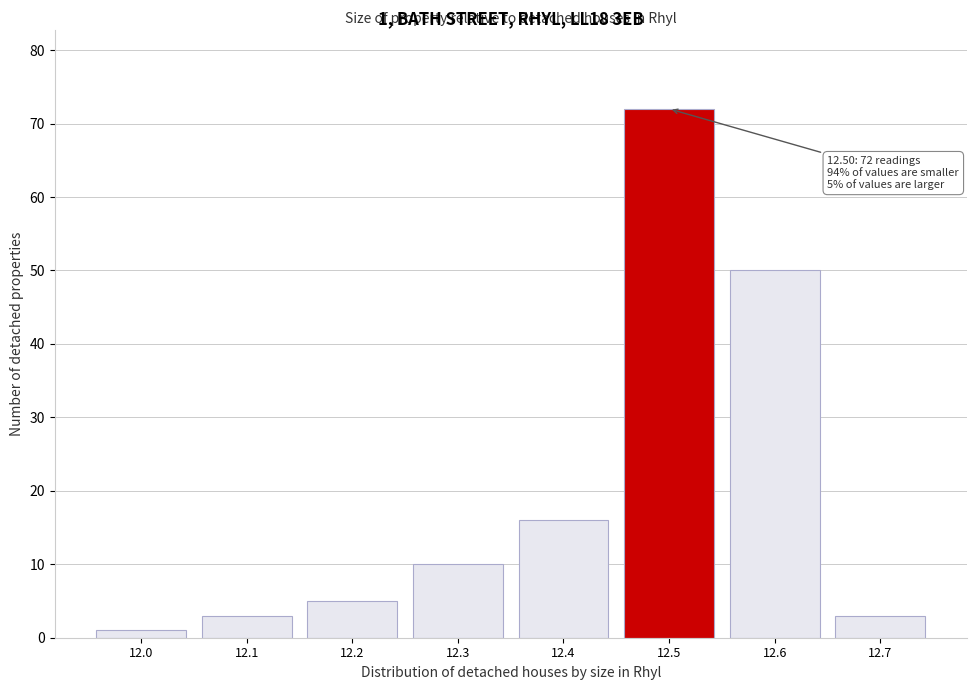

Reading left to right, what are all the values shown in this chart?

1	3	5	10	16	72	50	3